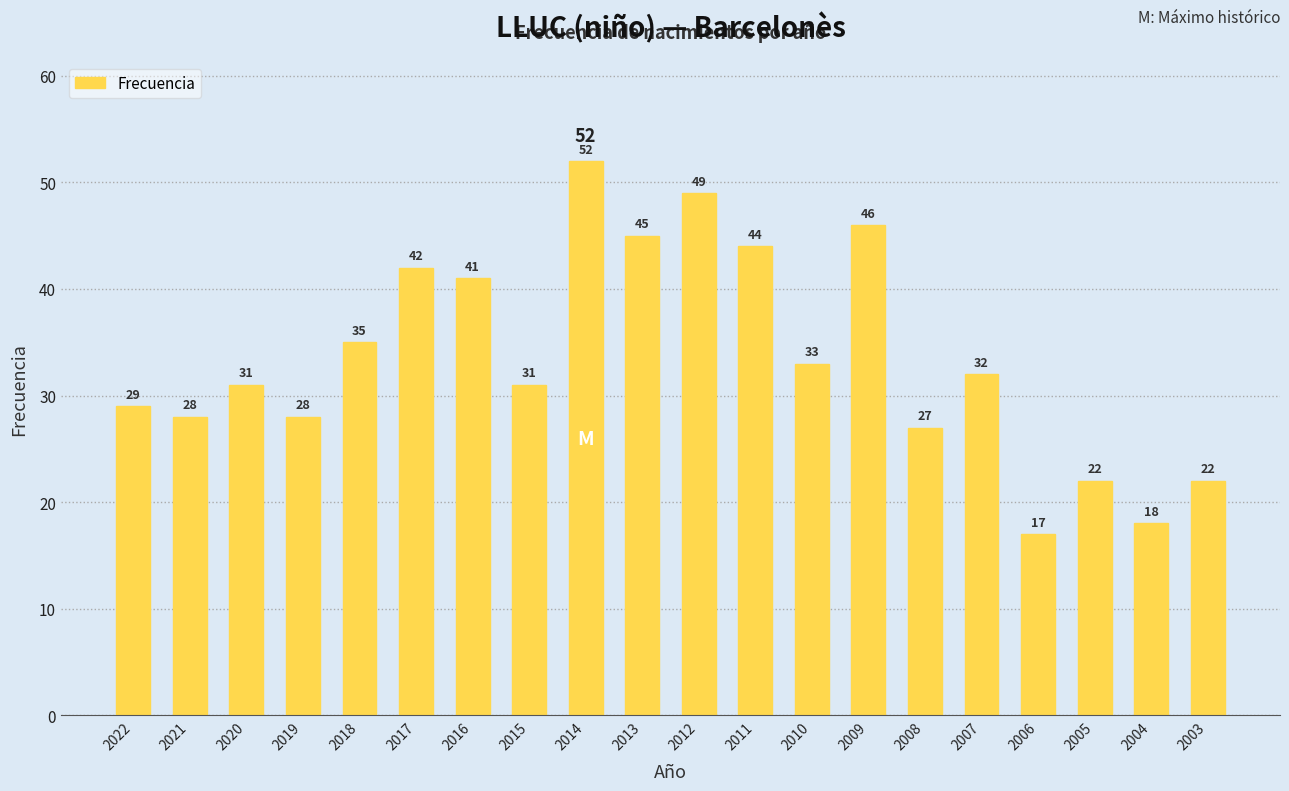

The chart shows a value of 57 at 2007. True or false?

False